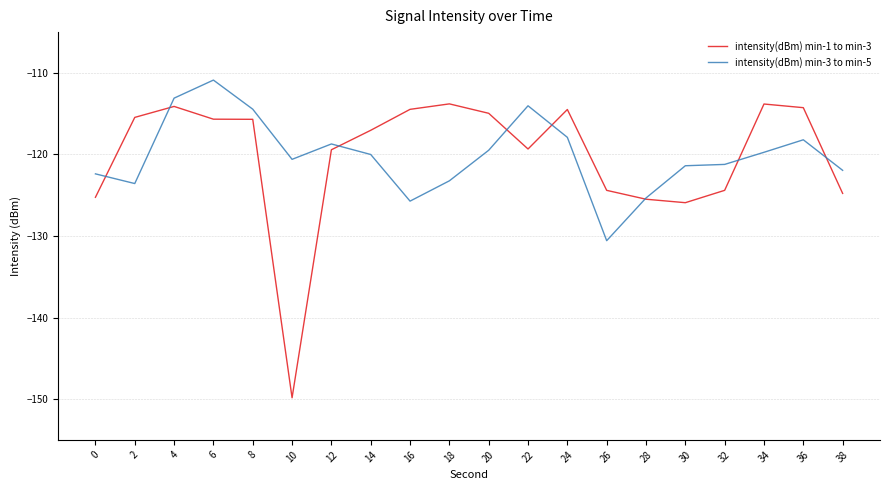

Read the intensity(dBm) min-1 to min-3 value at 12.

-119.4